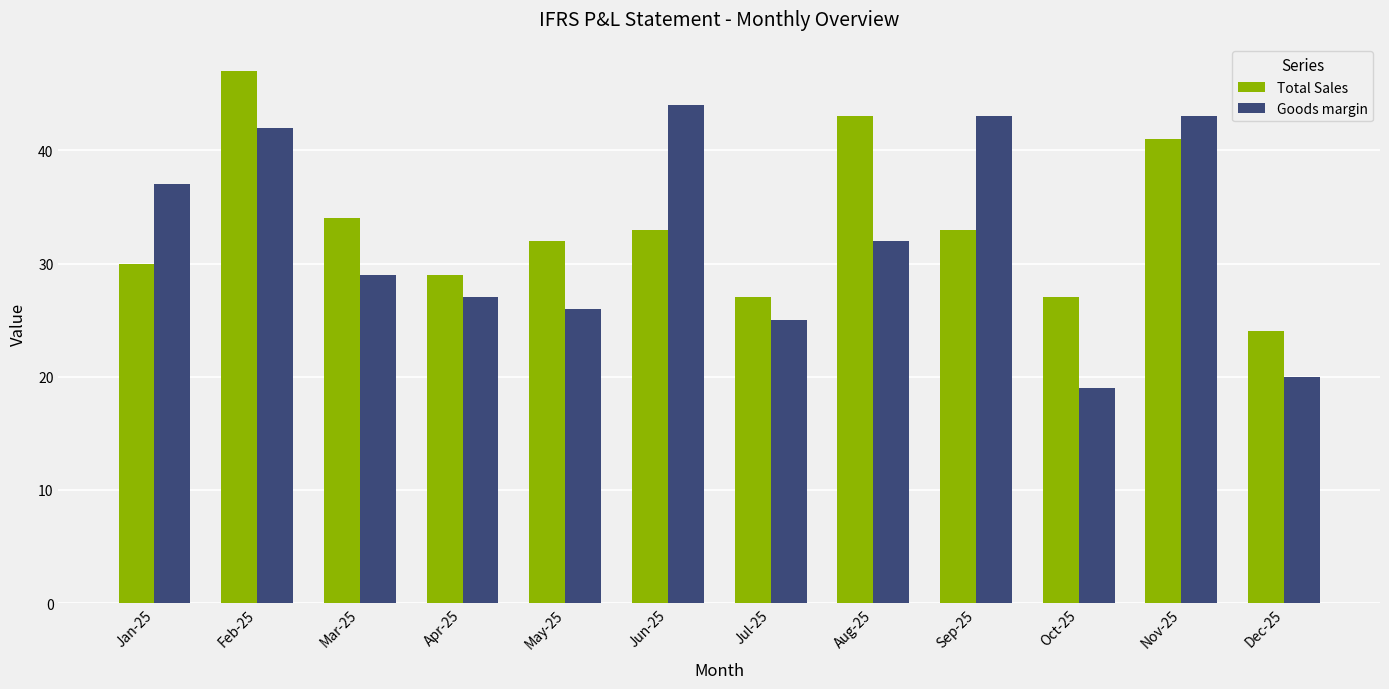

What is the difference between the second highest and minimum values in the Goods margin series?

24